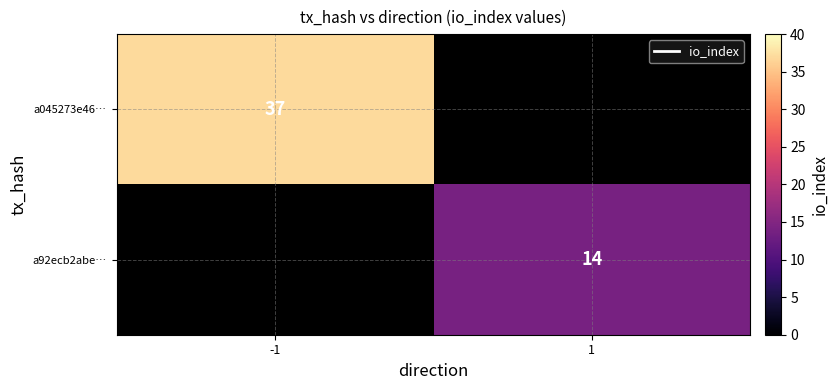

Is the value of a92ecb2abe… at 1 greater than the value of a045273e46… at -1?

No